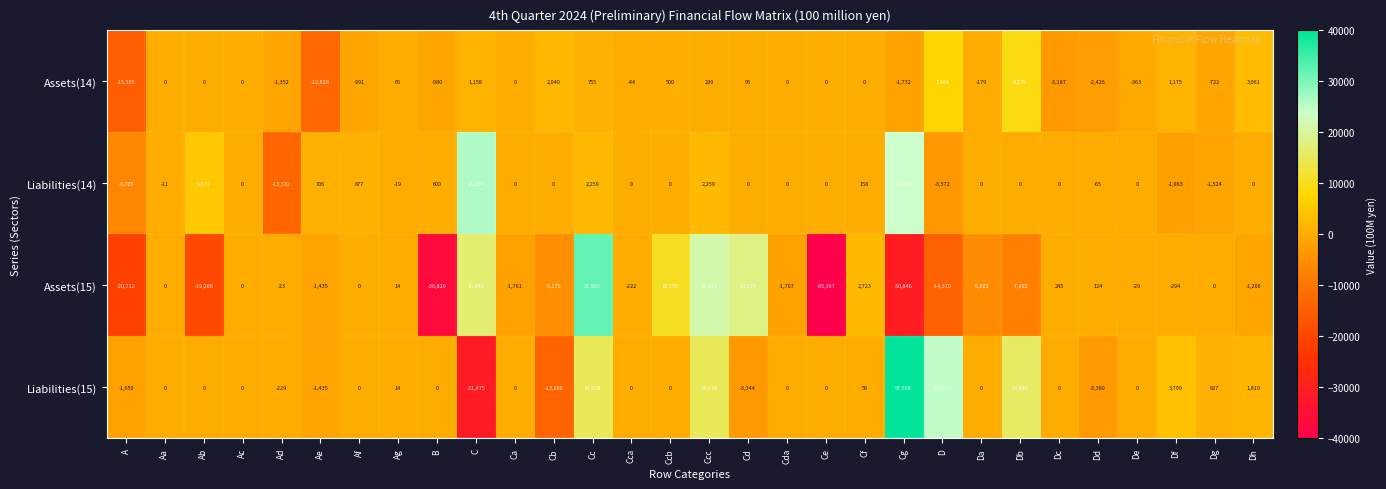

How many data points in Assets(15) are above -29?

14